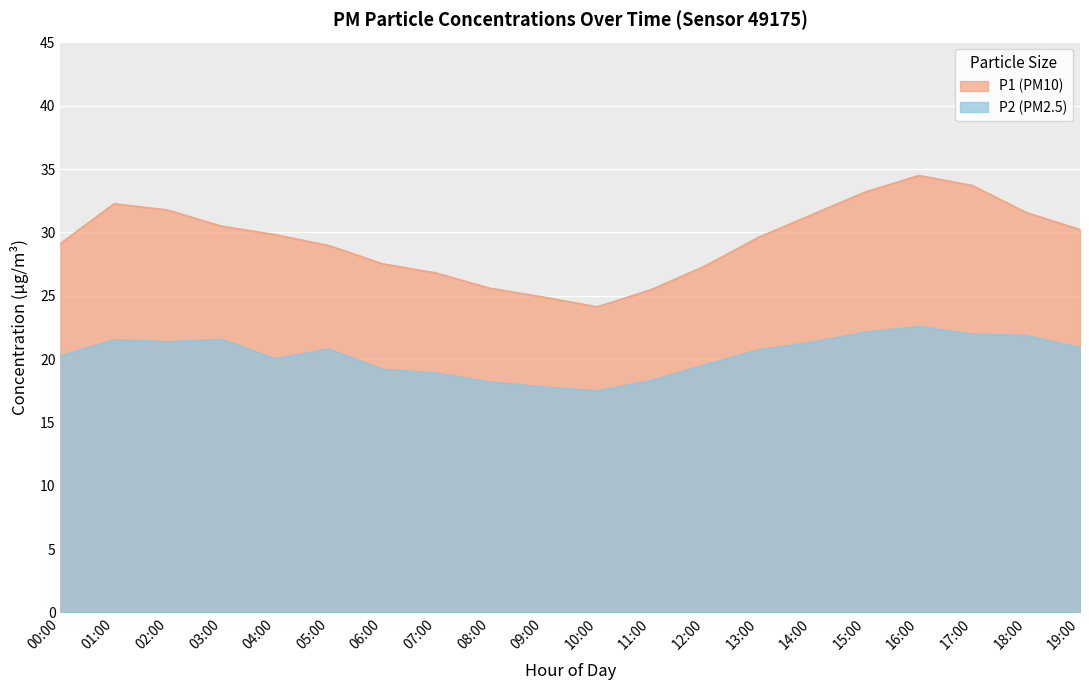

How many series are shown in this chart?

2